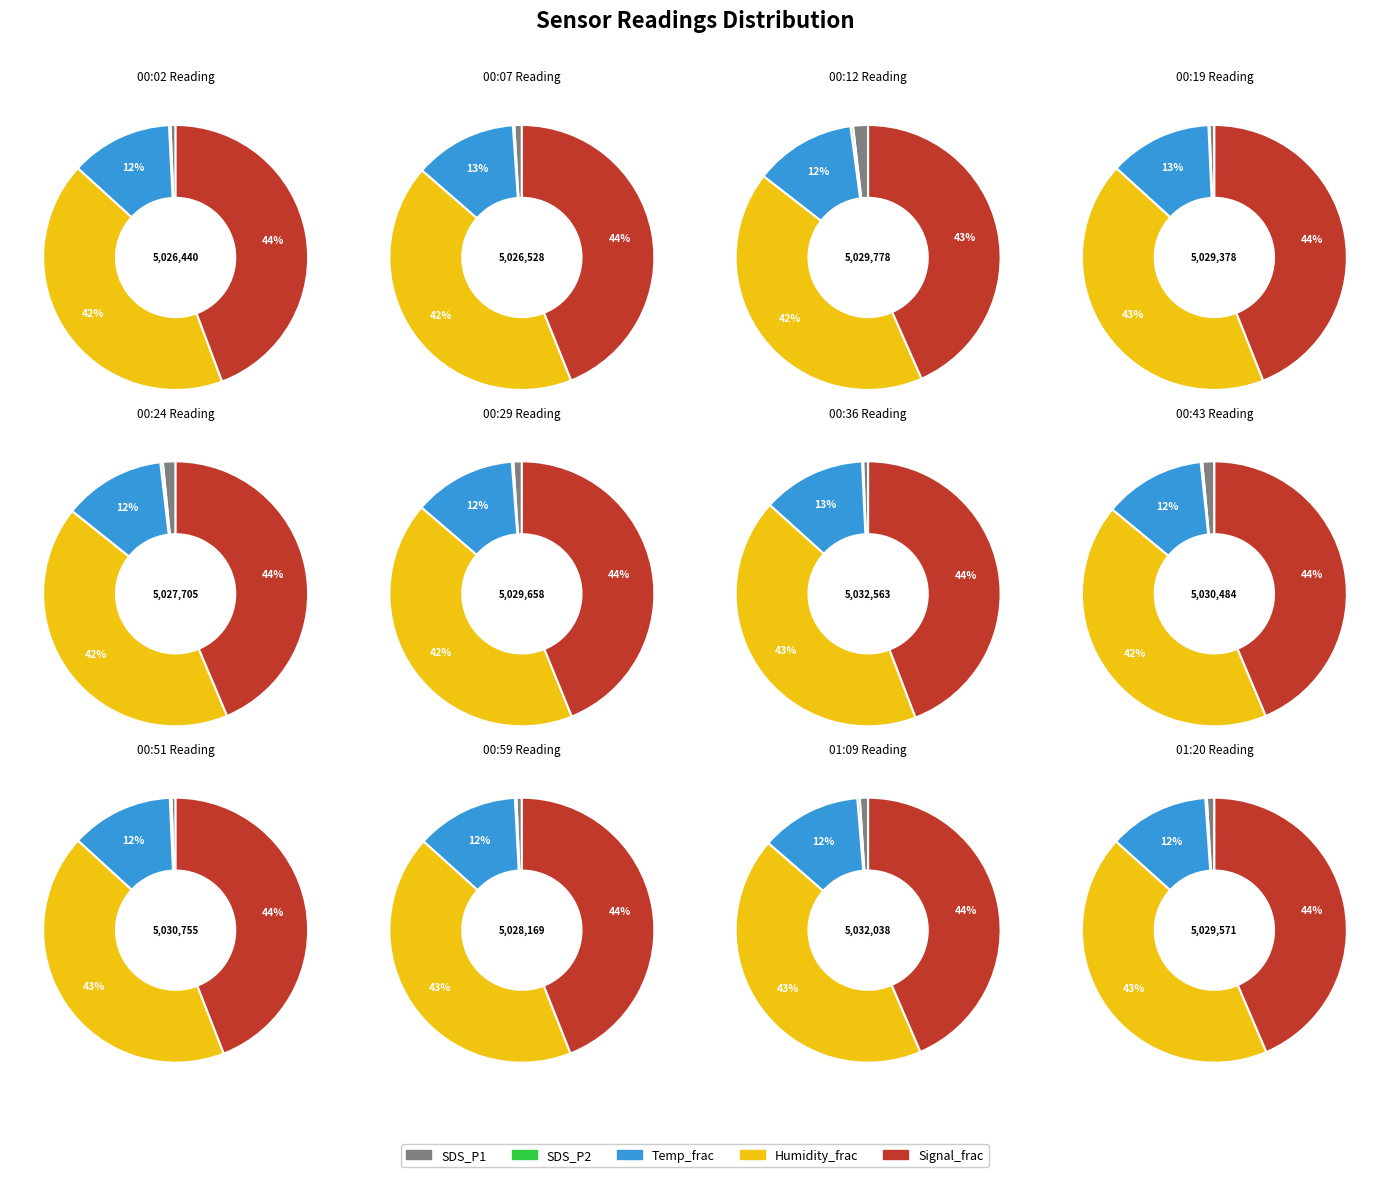

Which series has the largest range (max minus min)?

SDS_P1